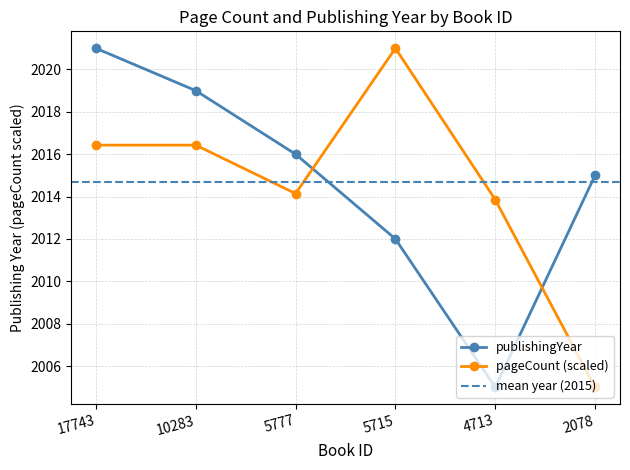

How many intersections are there between publishingYear and pageCount?

2